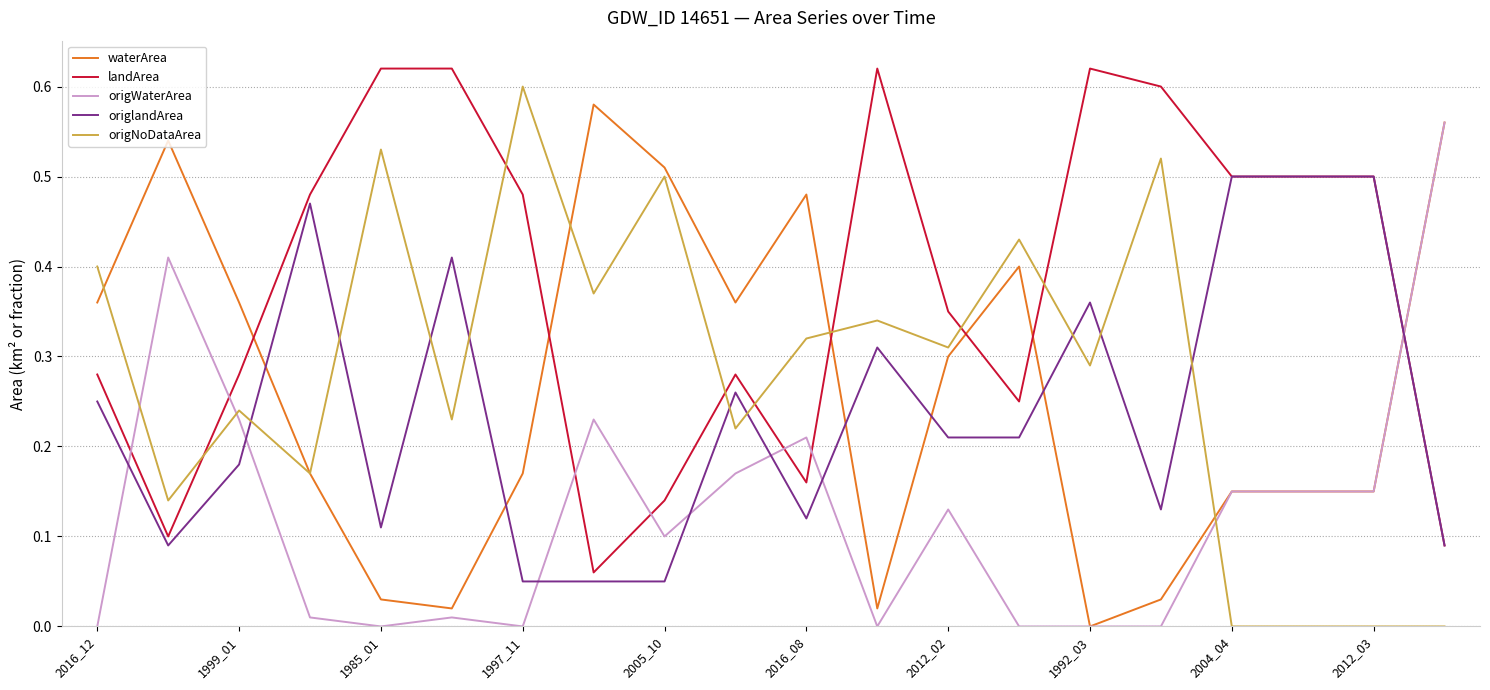

How many lines are shown in the chart?

5